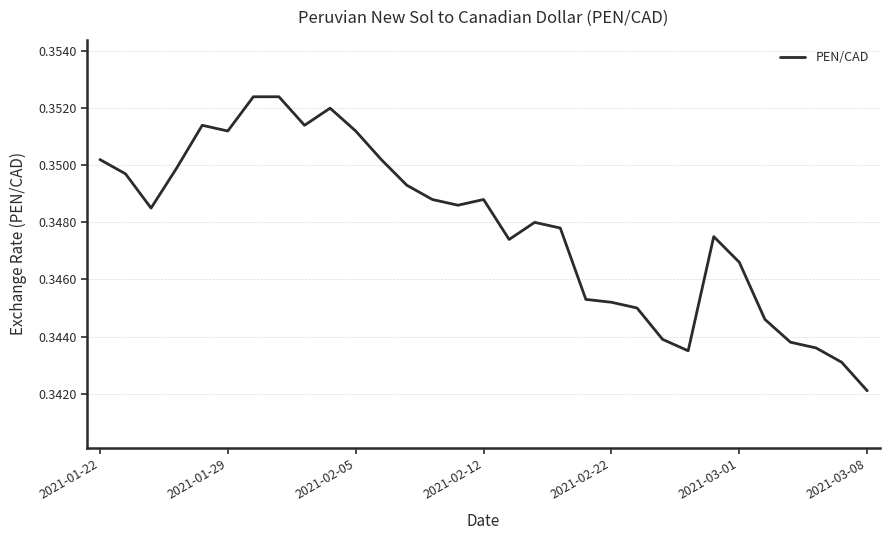

What is the greatest value displayed?

0.4